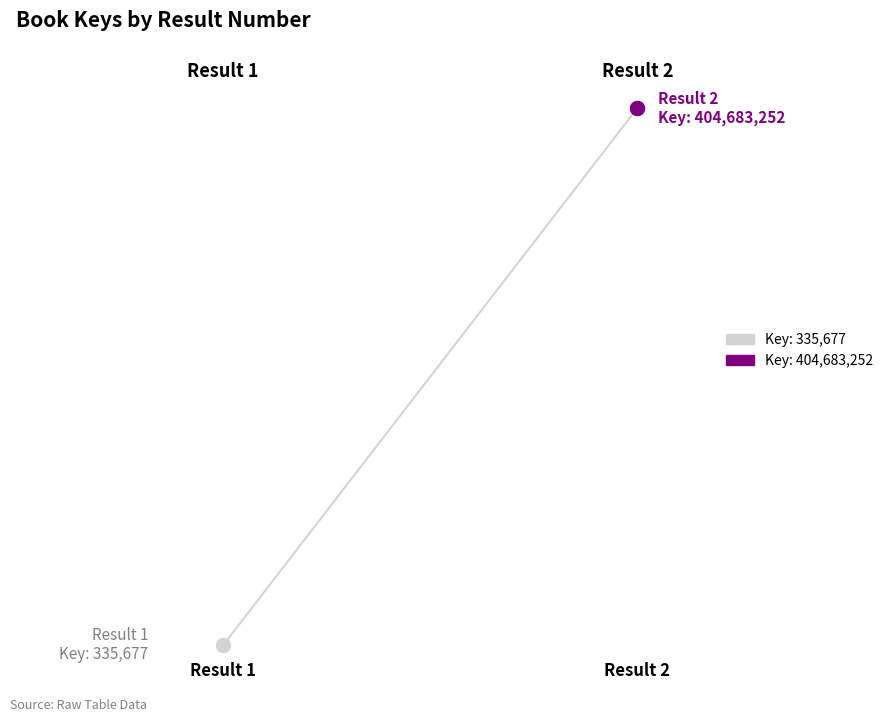

At which category does the chart reach its minimum across all series?

1